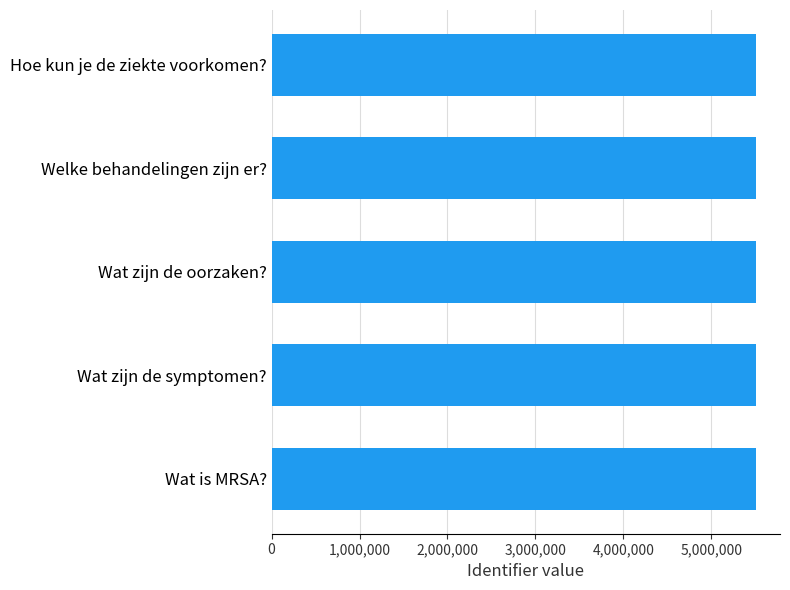

The value at Welke behandelingen zijn er? is 1783300. True or false?

False